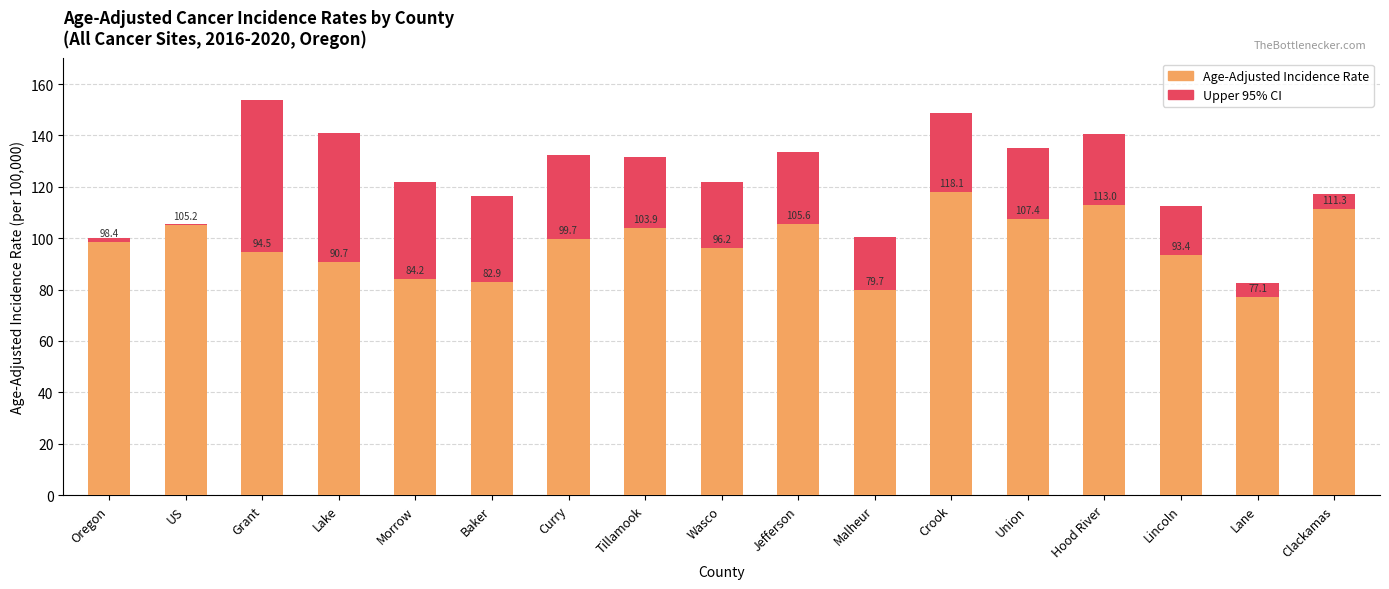

What value does the Upper 95% CI series have at Oregon?

100.2